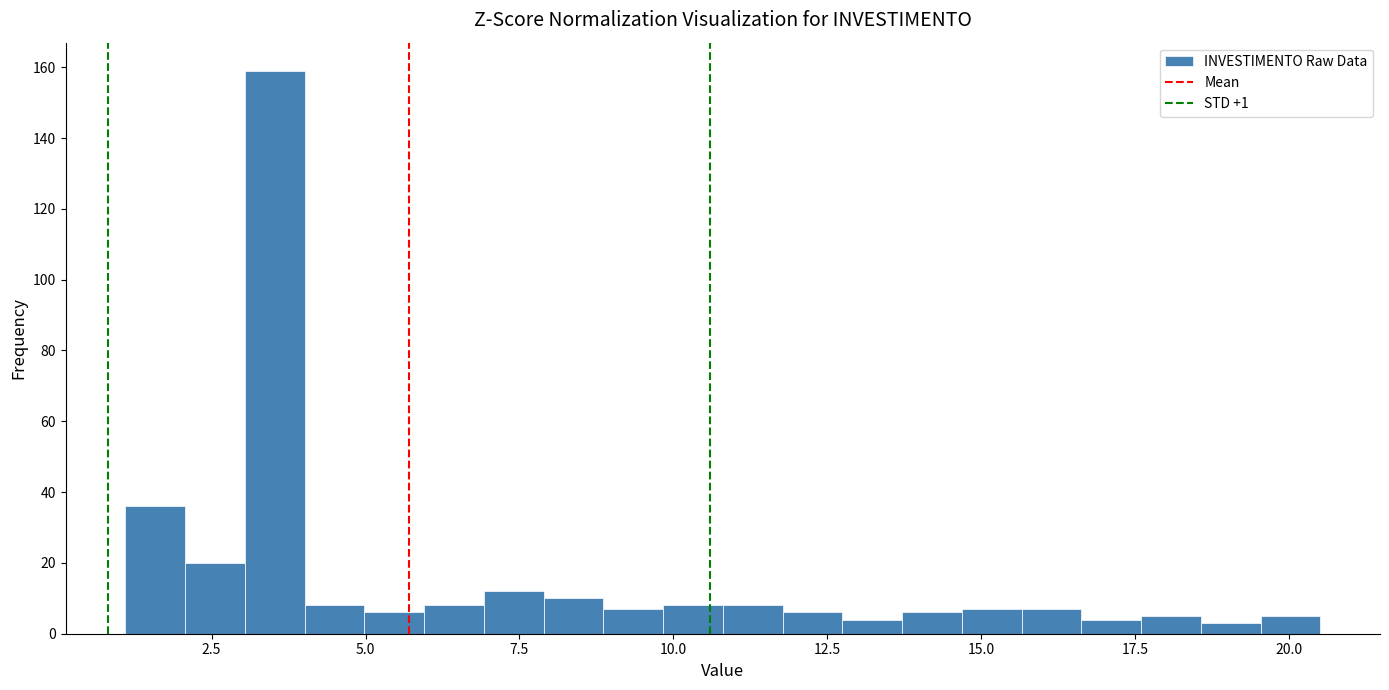

Read against the x-axis, roughly where is the centre of the tallest bar?

3.5